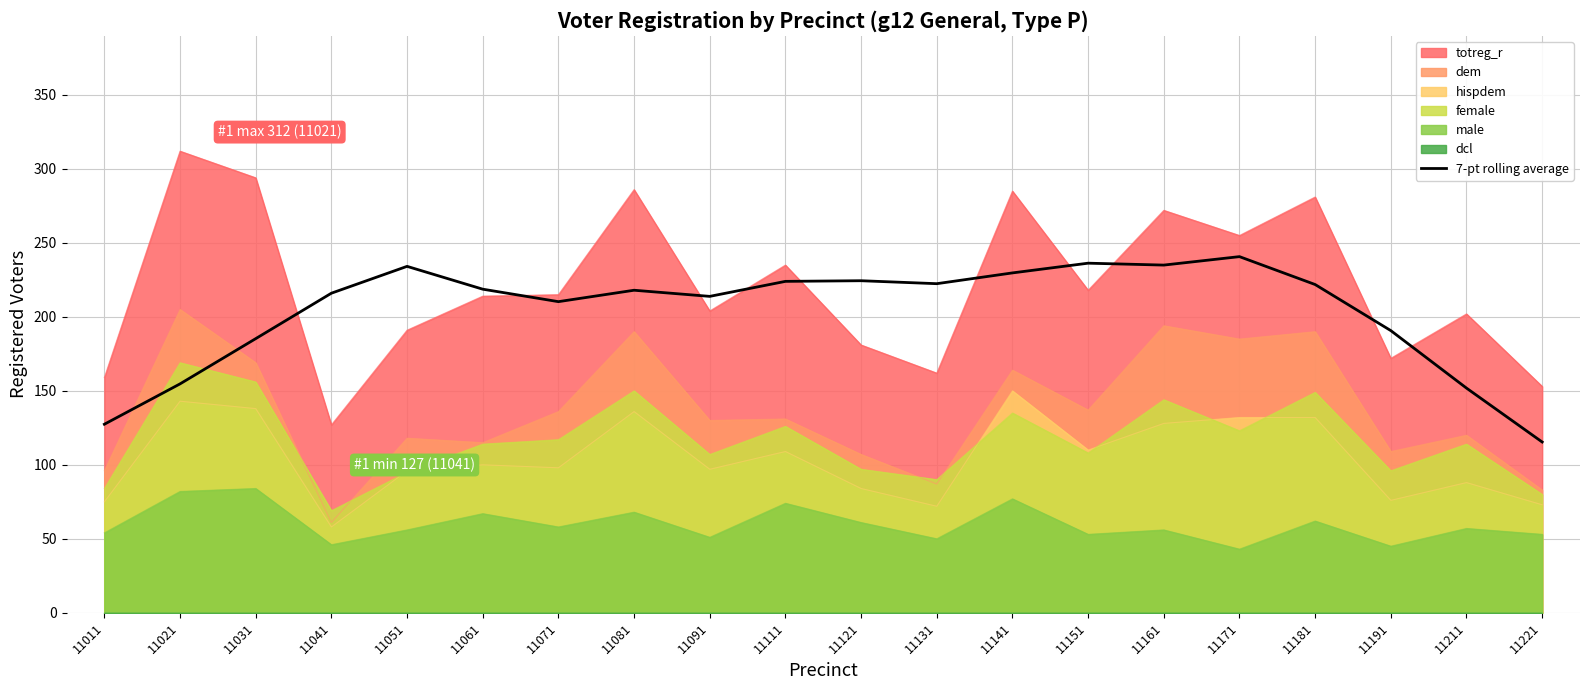

True or false: male and female cross at least once.

False